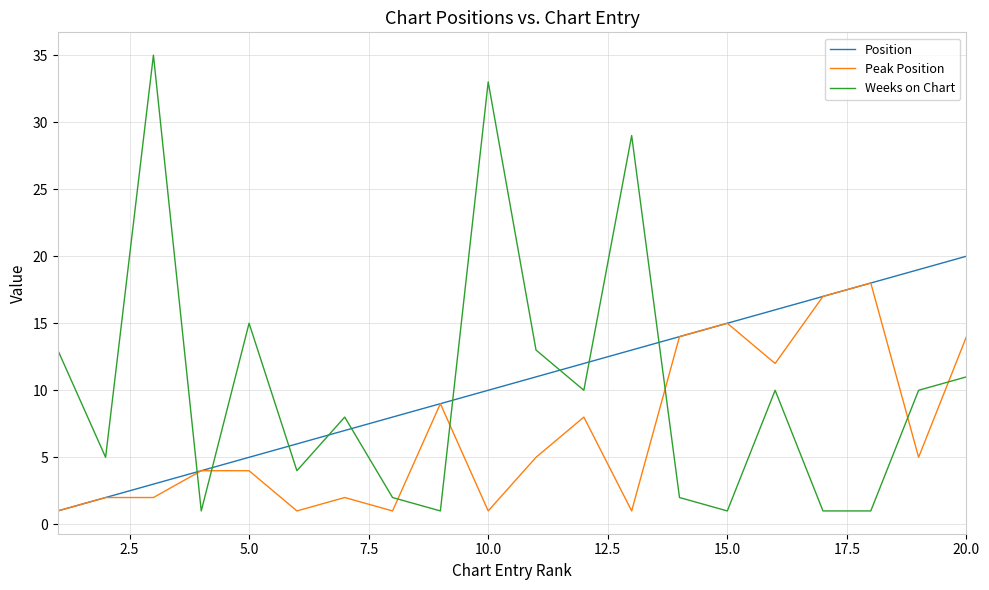

List the series in order of their peak value, lowest first.

Peak Position, Position, Weeks on Chart